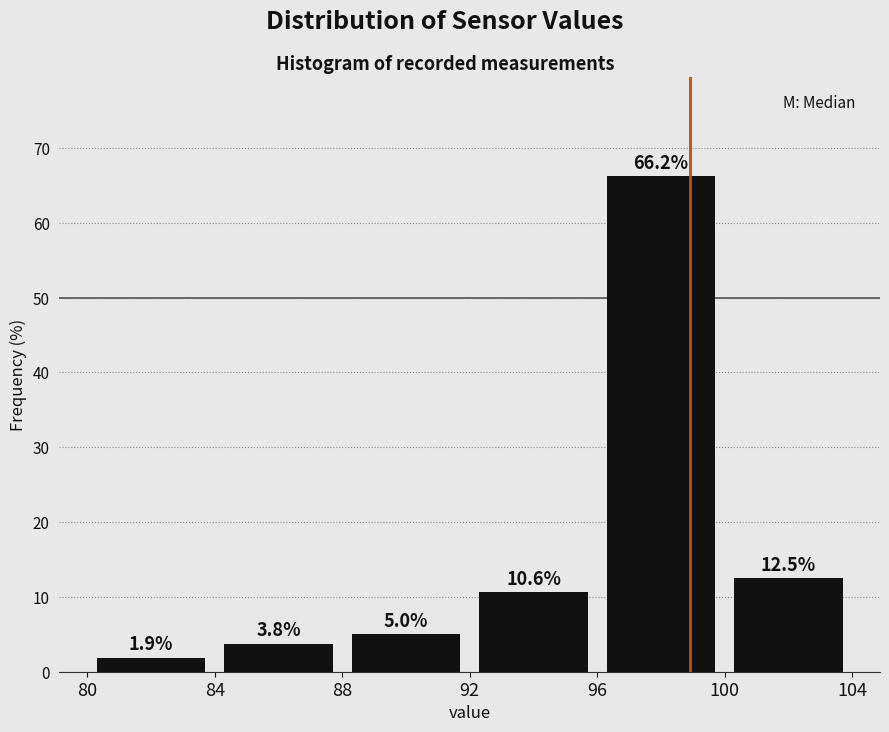

Over which range of the x-axis is the bar tallest?

96 to 100